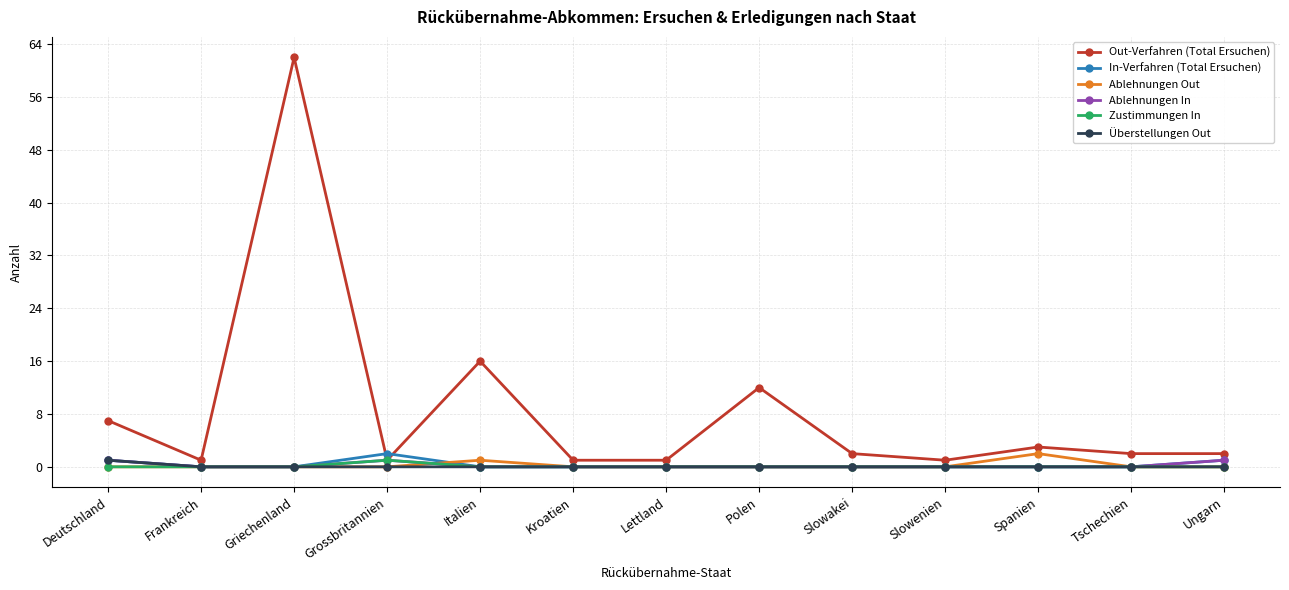

What are all the series names shown in the legend?

Out-Verfahren (Total Ersuchen), In-Verfahren (Total Ersuchen), Ablehnungen Out, Ablehnungen In, Zustimmungen In, Überstellungen Out